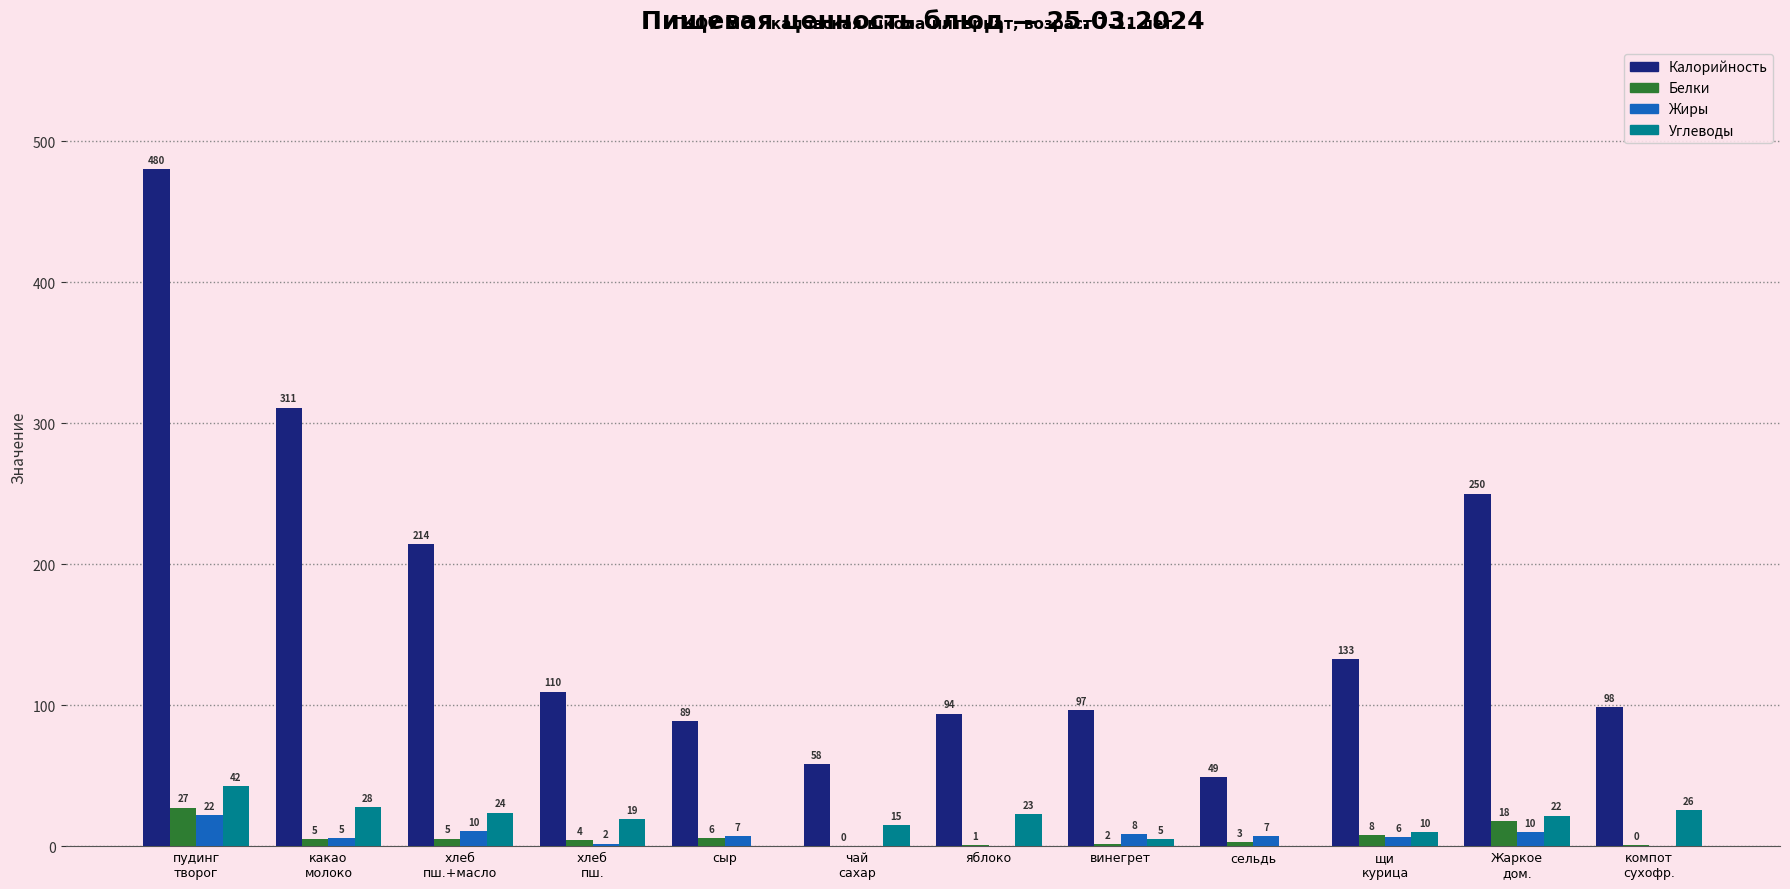

Reading left to right, what are all the values shown in this chart?

Калорийность: пудинг
творог=480.0	какао
молоко=311.0	хлеб
пш.+масло=214.0	хлеб
пш.=109.6	сыр=88.8	чай
сахар=58.0	яблоко=94.0	винегрет=96.6	сельдь=49.0	щи
курица=132.6	Жаркое
дом.=250.0	компот
сухофр.=98.4
Белки: пудинг
творог=27.4	какао
молоко=5.2	хлеб
пш.+масло=5.4	хлеб
пш.=4.3	сыр=5.5	чай
сахар=0.2	яблоко=0.8	винегрет=1.5	сельдь=2.7	щи
курица=7.8	Жаркое
дом.=17.8	компот
сухофр.=0.5
Жиры: пудинг
творог=21.8	какао
молоко=5.5	хлеб
пш.+масло=10.5	хлеб
пш.=1.8	сыр=7.0	чай
сахар=0.0	яблоко=0.0	винегрет=8.4	сельдь=6.8	щи
курица=6.5	Жаркое
дом.=9.8	компот
сухофр.=0.0
Углеводы: пудинг
творог=42.4	какао
молоко=27.9	хлеб
пш.+масло=23.8	хлеб
пш.=19.0	сыр=0.0	чай
сахар=15.0	яблоко=22.6	винегрет=4.8	сельдь=0.0	щи
курица=10.2	Жаркое
дом.=21.6	компот
сухофр.=25.7